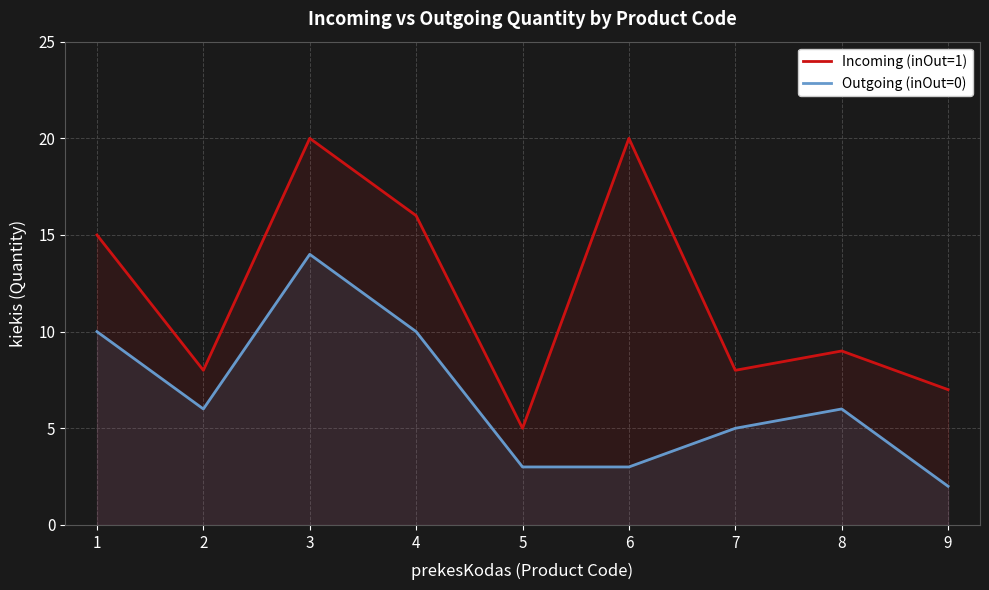

The value of Outgoing (inOut=0) at 2 is 6. True or false?

True